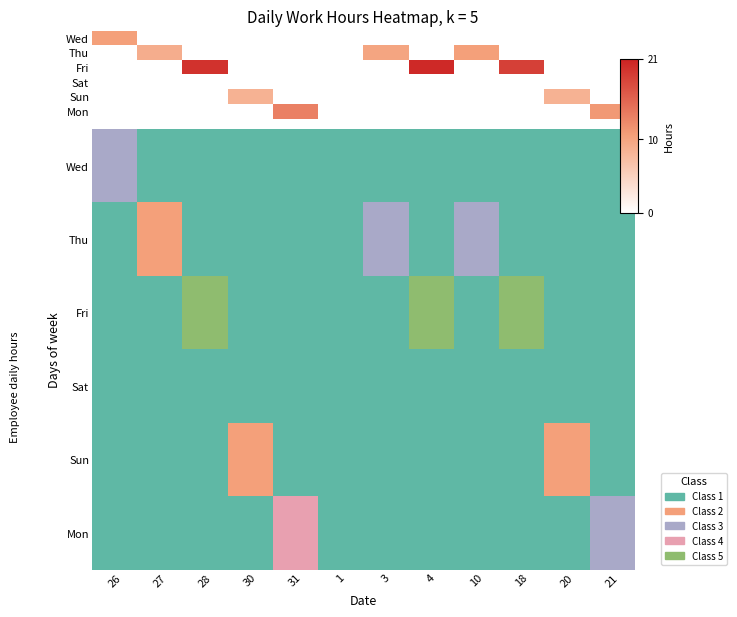

Which category has the highest value across all series?

4